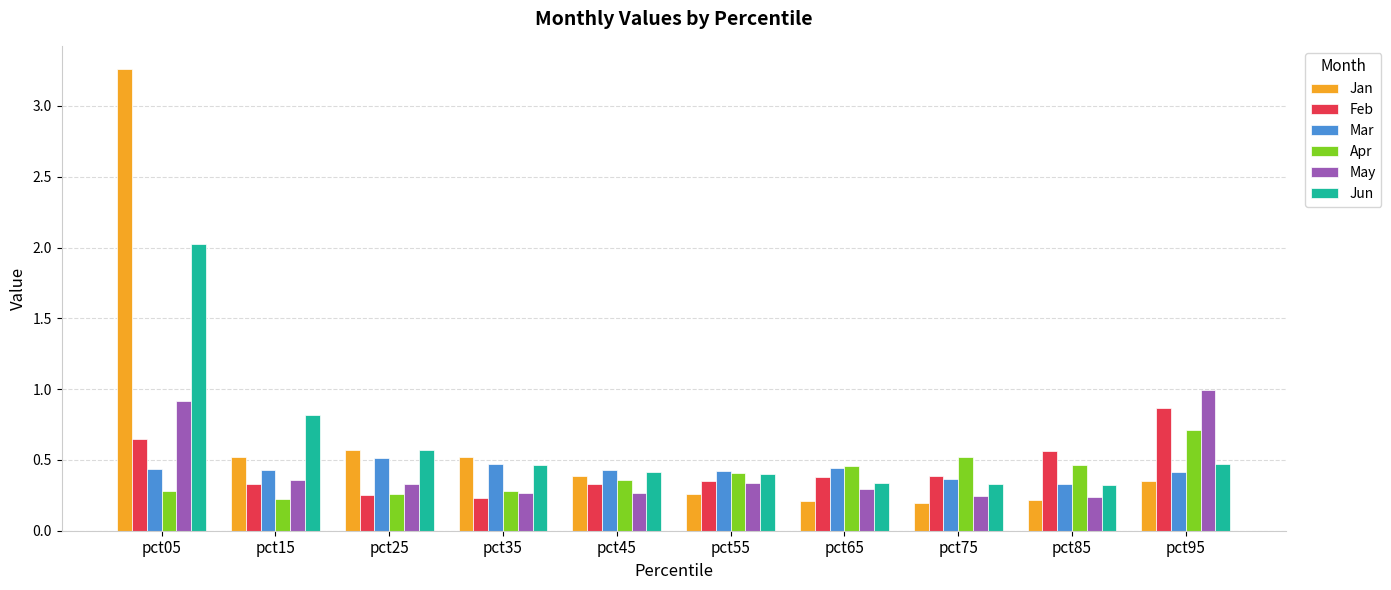

Which series has the largest total across all categories?

Jan